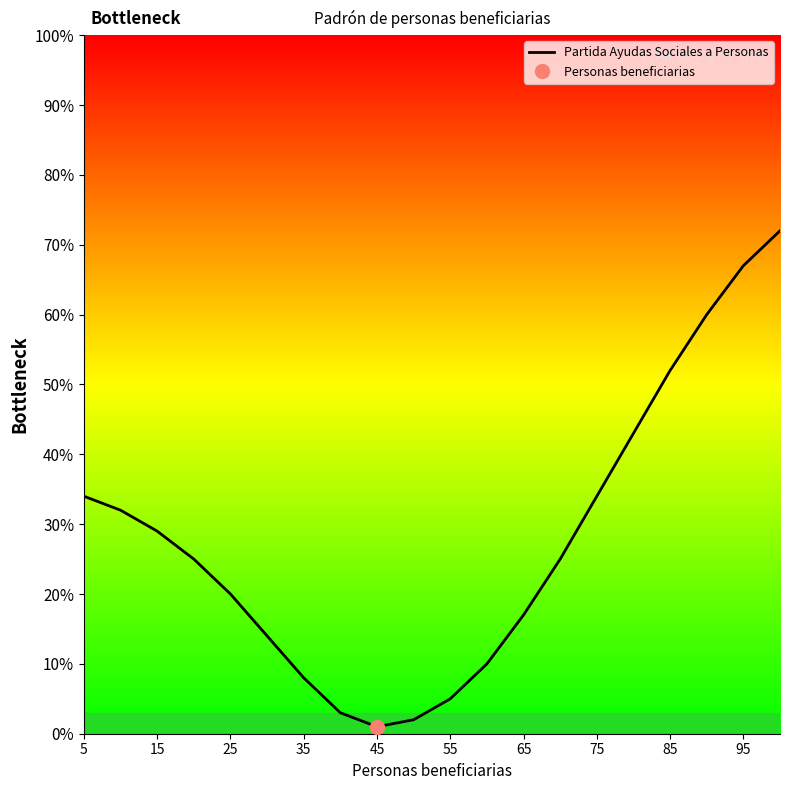

What is the ratio of the value at 14 to the value at 15?

0.8